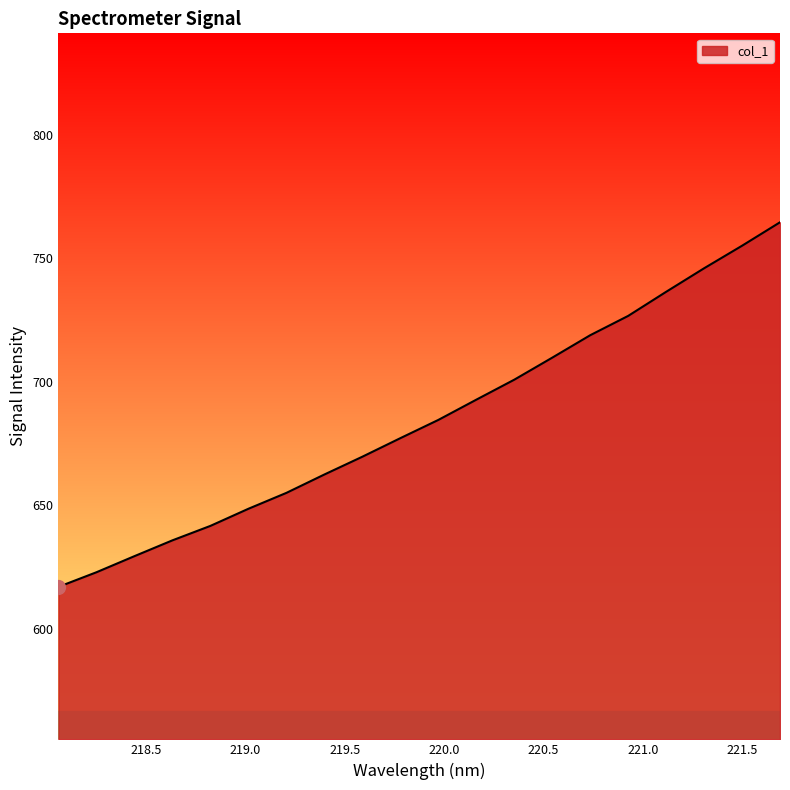

Reading left to right, extract all data points from this chart.

617.0	622.9	629.5	635.9	641.7	648.6	655.1	662.5	669.7	677.2	684.6	692.8	700.9	709.8	718.9	726.7	736.4	746.0	755.1	764.6